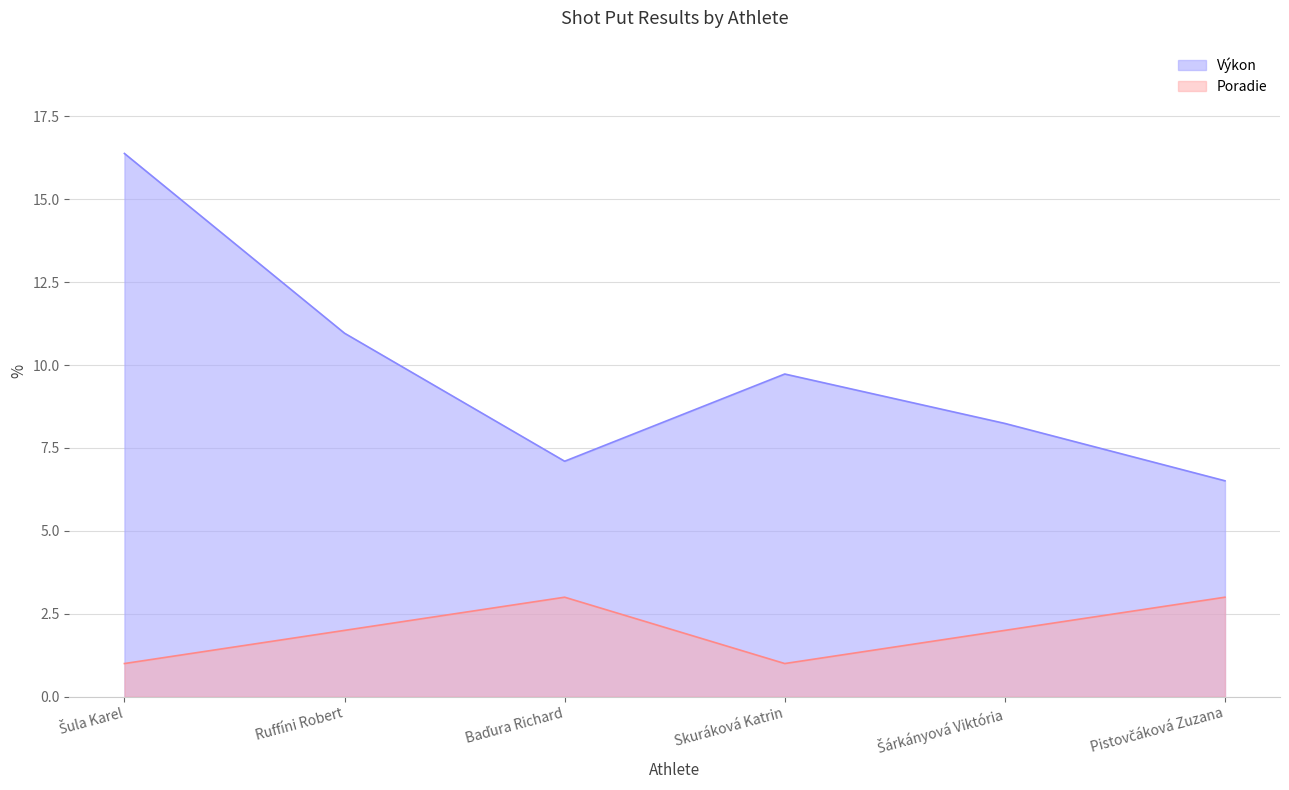

How many lines are shown in the chart?

2